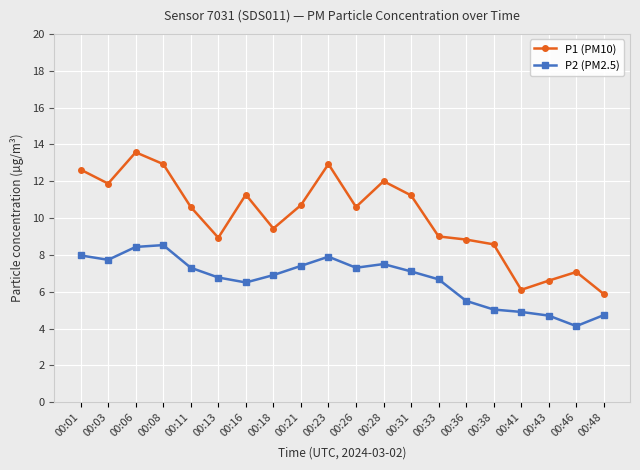

List the series in order of their overall mean, highest first.

P1 (PM10), P2 (PM2.5)